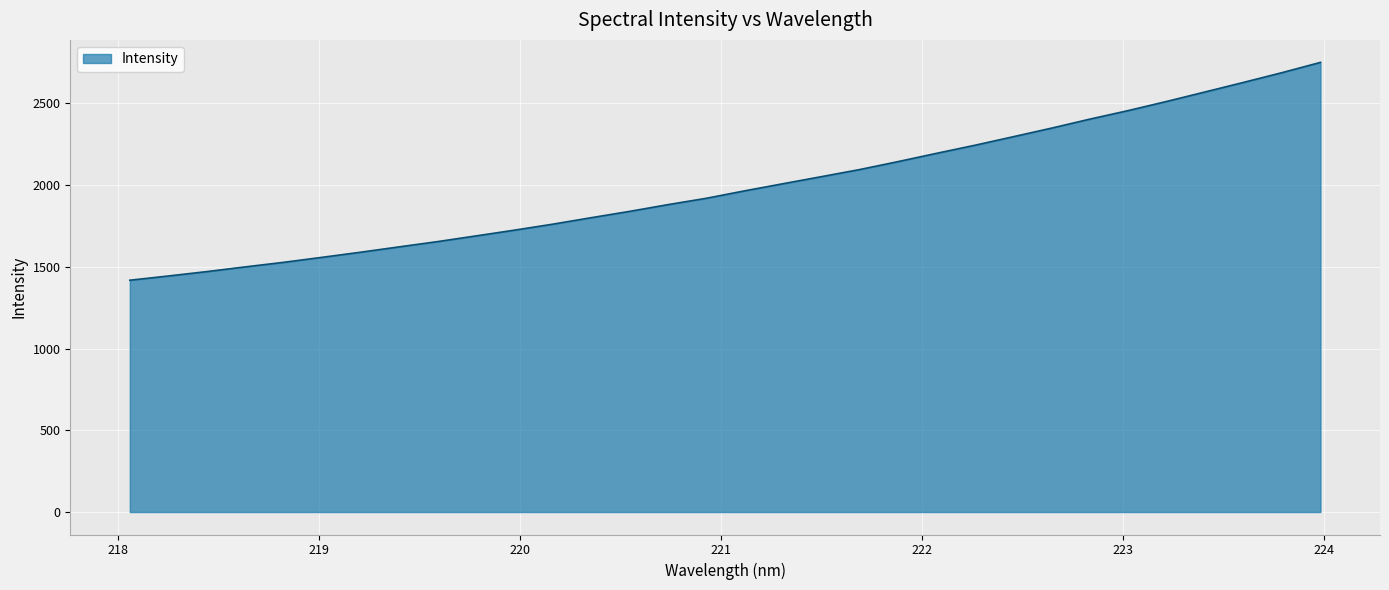

What is the greatest value displayed?

2751.7